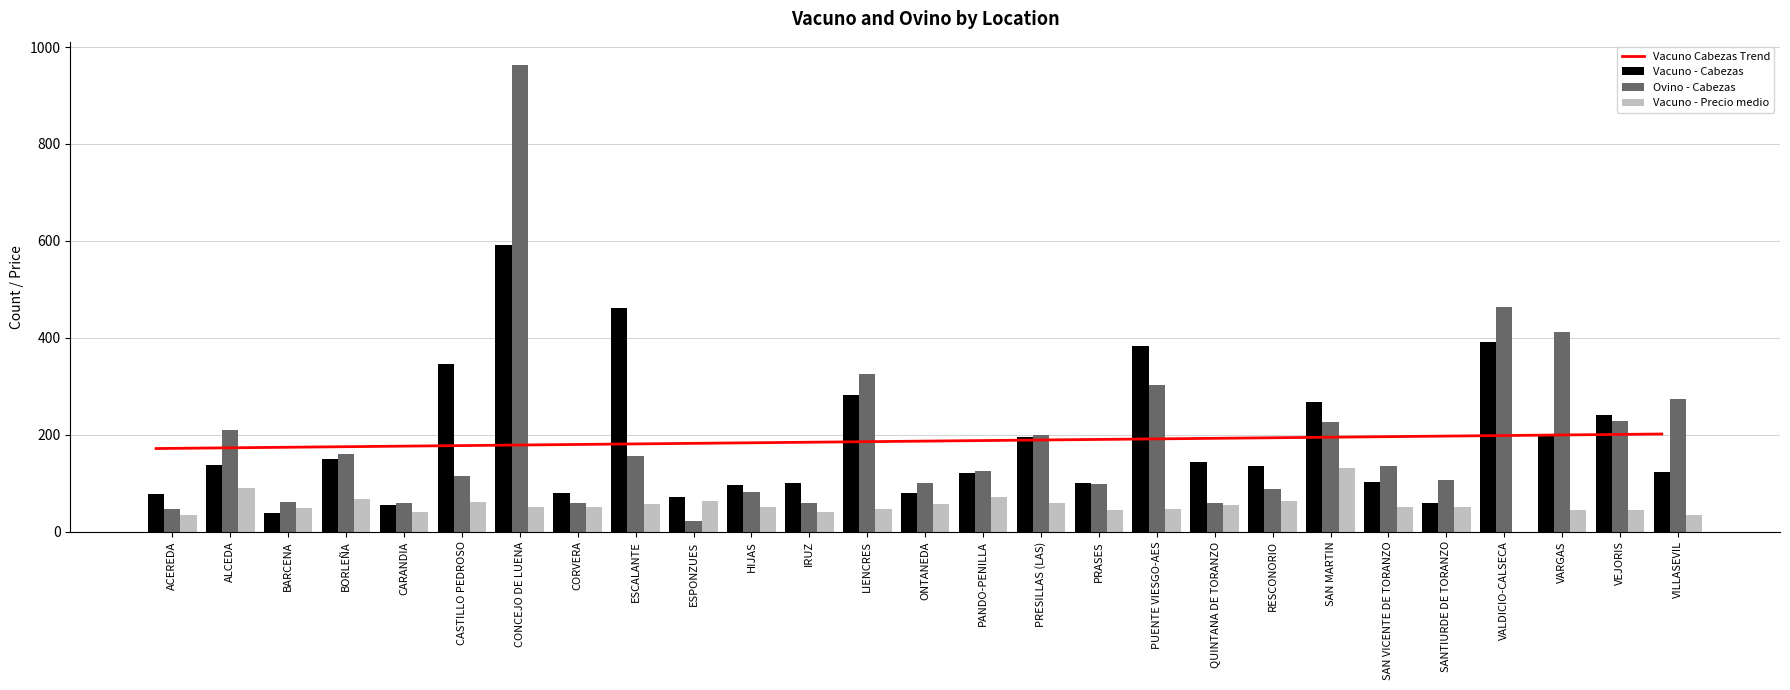

Is it true that Vacuno - Cabezas equals 56 at CARANDIA?

True